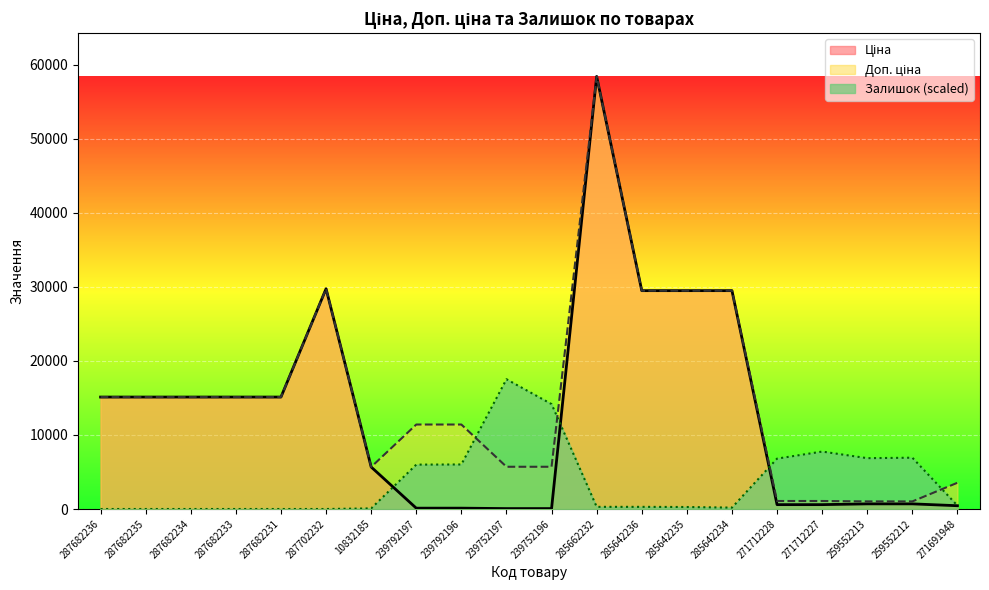

How many distinct data groups are displayed?

3